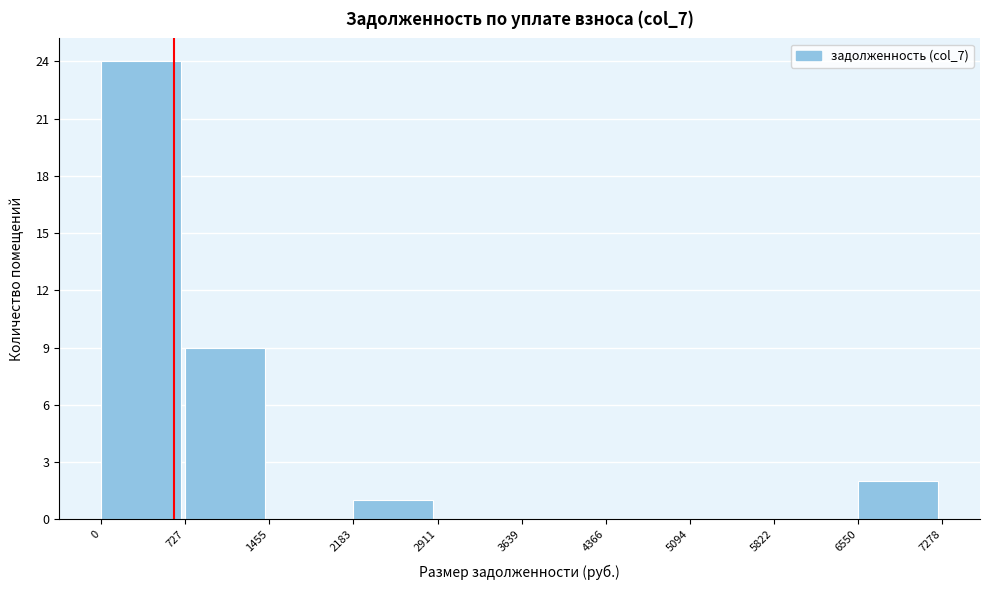

Reading left to right, list every bar in this chart as the range it spans on the x-axis followed by its height. The values are not printed on the chart, so give them approximately, as read against the axis.

0 to 727: 24
727 to 1455: 9
1455 to 2183: 0
2183 to 2911: 1
2911 to 3639: 0
3639 to 4366: 0
4366 to 5094: 0
5094 to 5822: 0
5822 to 6550: 0
6550 to 7278: 2